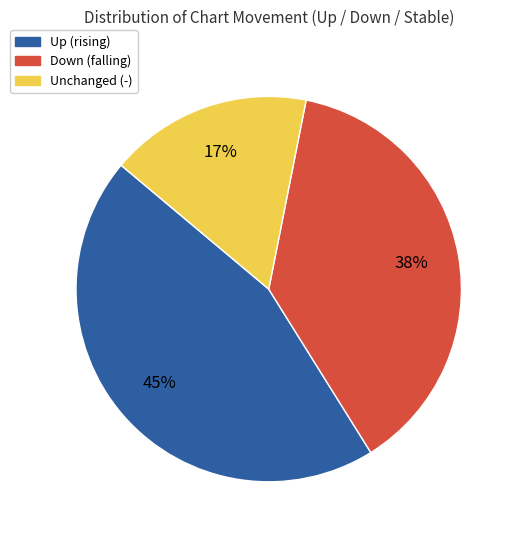

To the nearest percent, what is the difference between the largest and smallest slice percentages?

28%